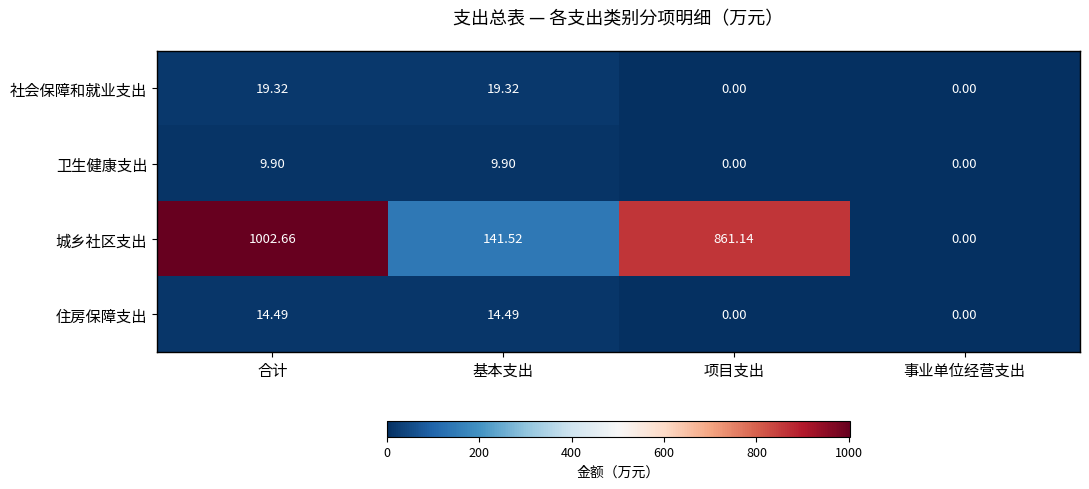

Which series has the largest range (max minus min)?

城乡社区支出